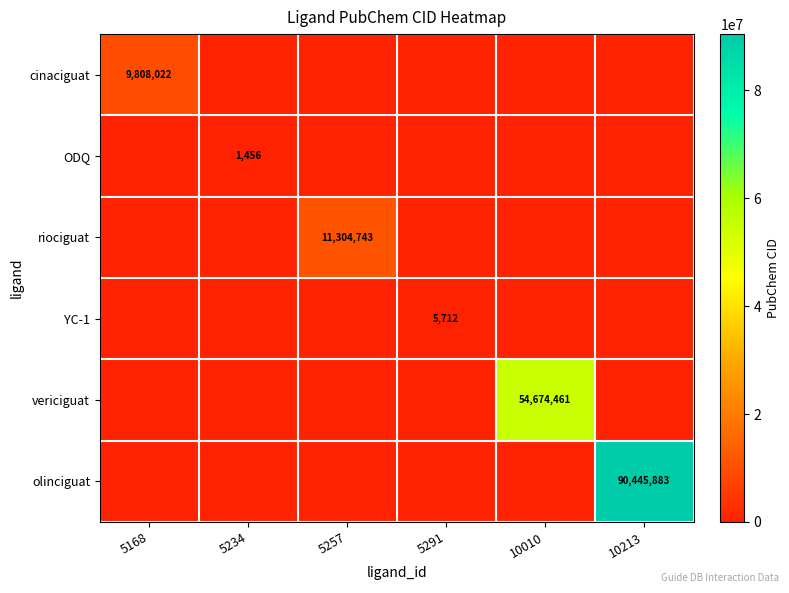

Is it true that vericiguat equals 54674461 at 10010?

True